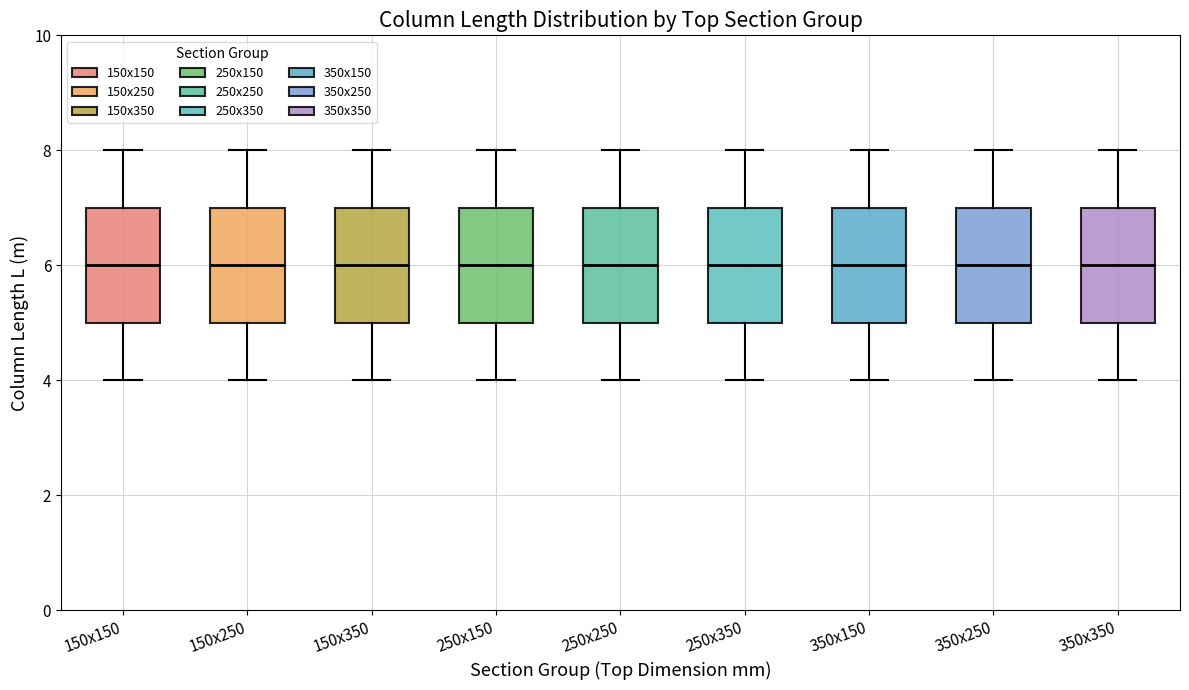

Where does the lower whisker of the box for 150x150 end on the y-axis? The values are not printed on the chart, so give them approximately, as read against the axis.

4